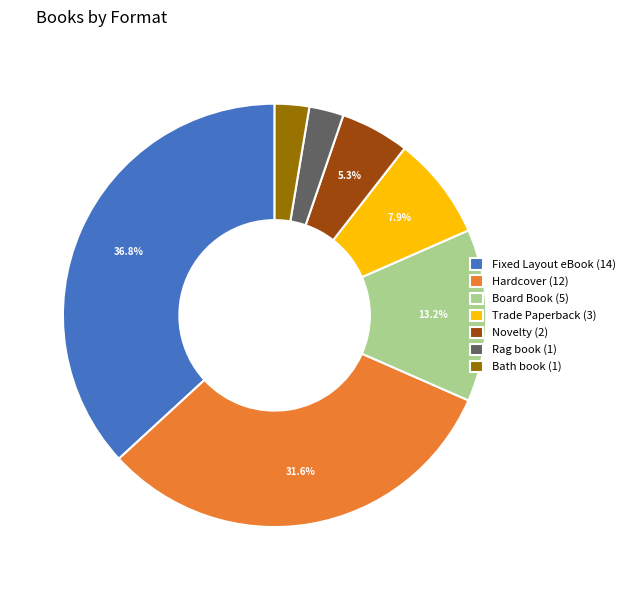

What percentage is the Bath book slice, to the nearest percent?

3%